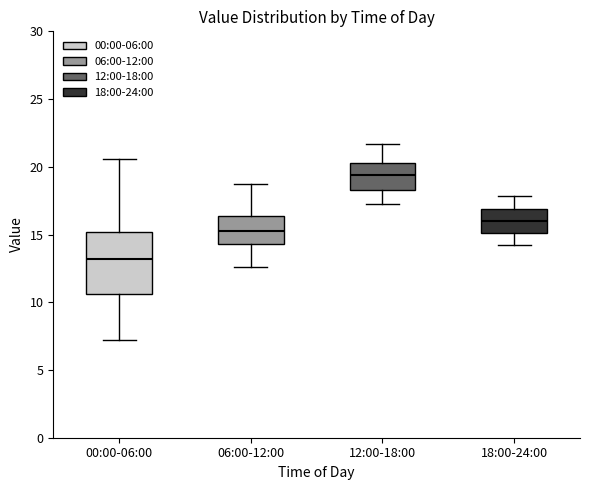

Comparing the boxes themselves (not the whiskers), which one is the tallest?

00:00-06:00